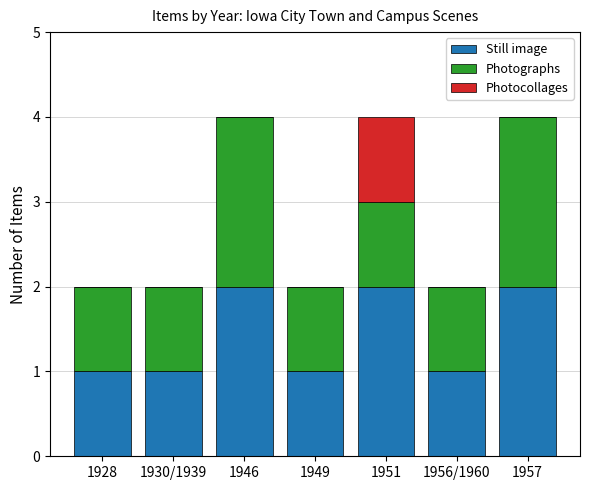

The Still image series shows 2 at 1951. True or false?

True